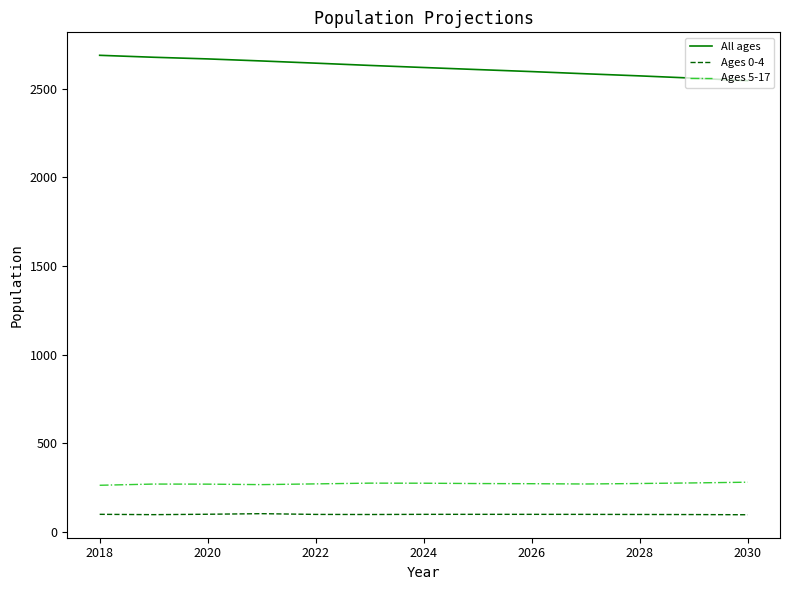

Rank the series by their maximum value, from highest to lowest.

All ages, Ages 5-17, Ages 0-4